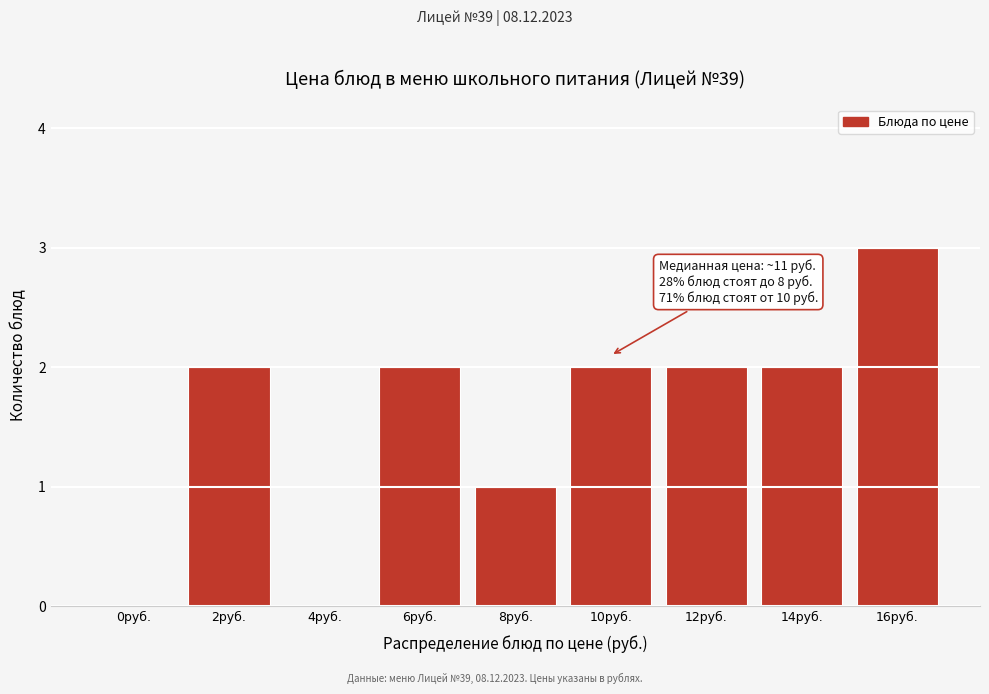

Reading left to right, extract all data points from this chart.

0руб.=0	2руб.=2	4руб.=0	6руб.=2	8руб.=1	10руб.=2	12руб.=2	14руб.=2	16руб.=3